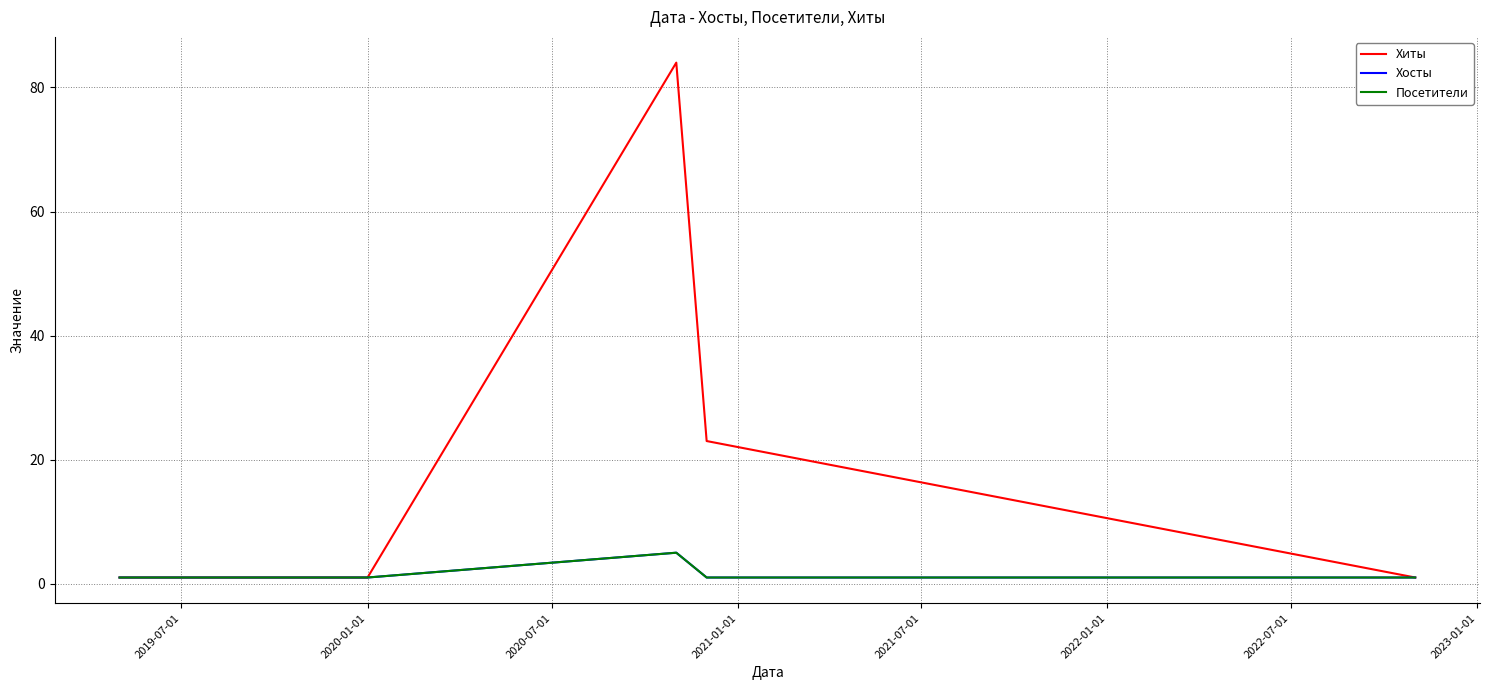

Is this an area chart (filled region under the line)?

No